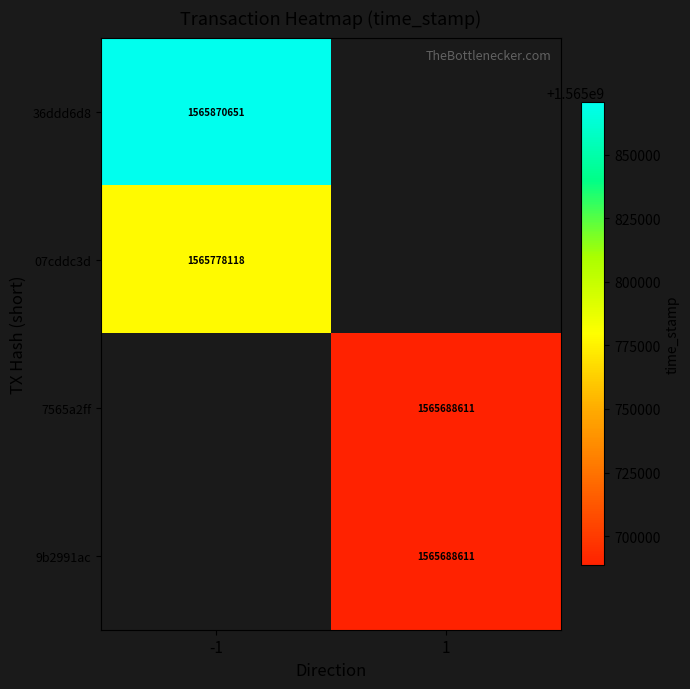

The 9b2991ac series shows 1087741138 at 1. True or false?

False